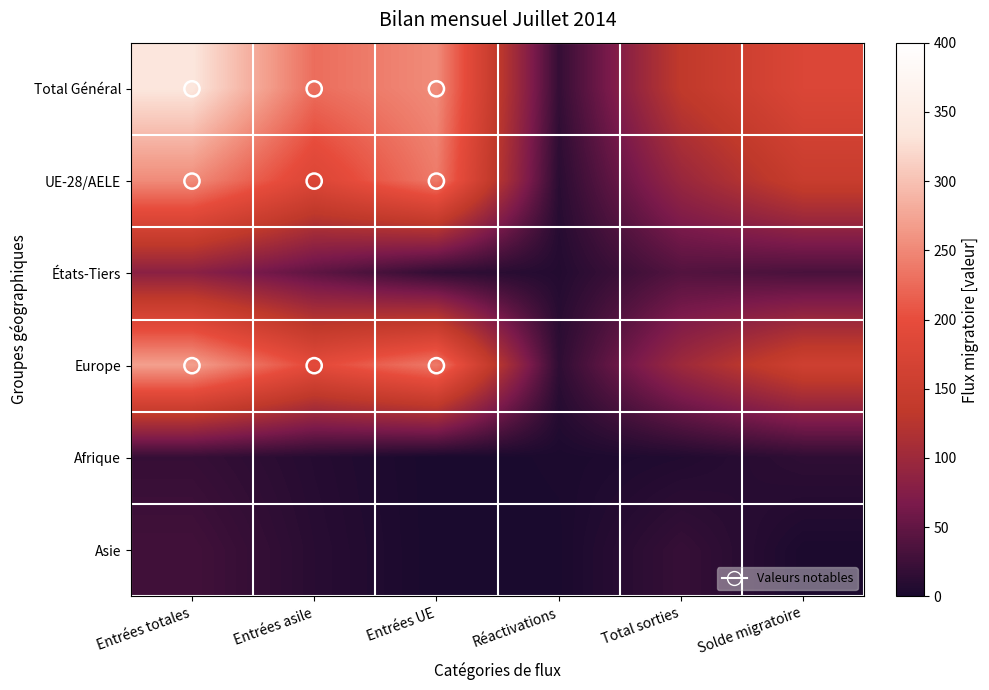

What is the total value across all series at Entrées totales?

988